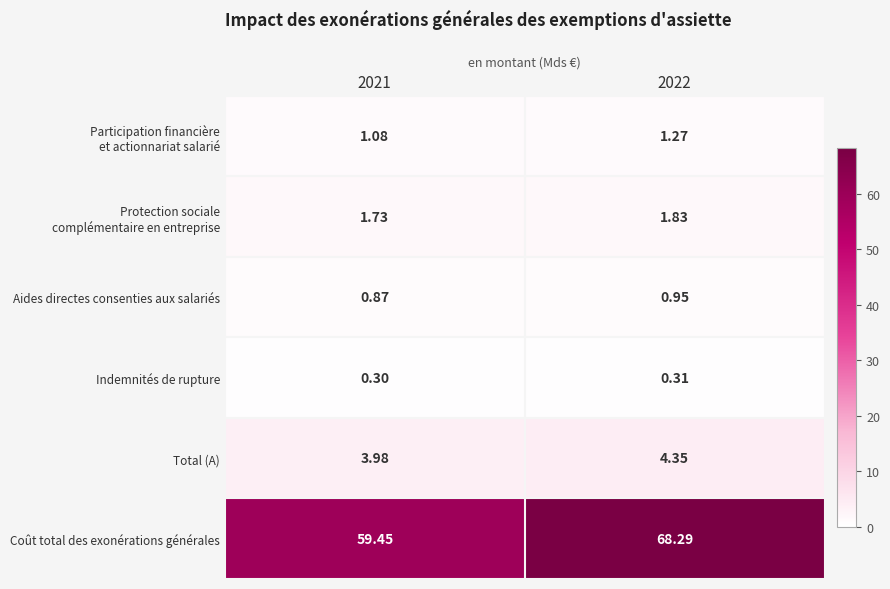

Which series has the widest spread of values?

Coût total des exonérations générales